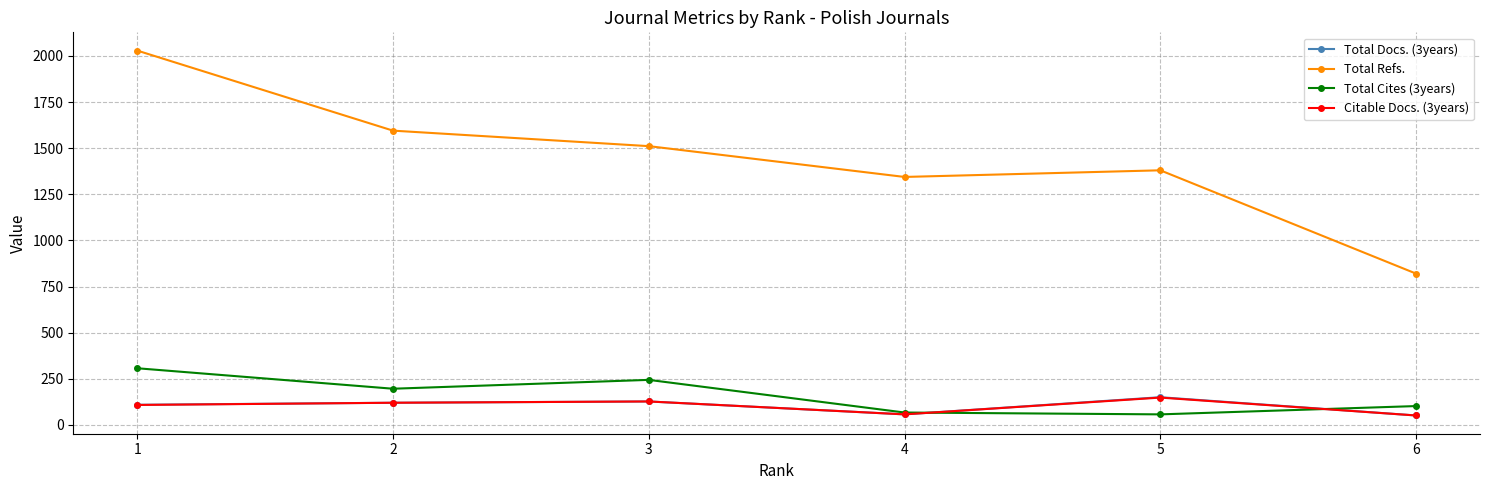

What is the smallest value displayed?

51